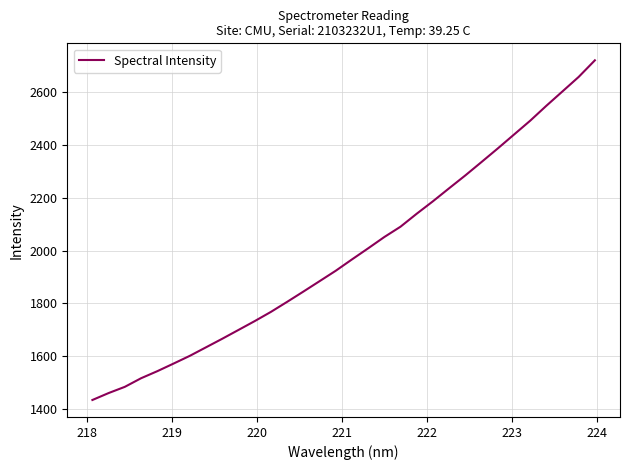

What is the difference between the maximum and minimum values?

1289.1